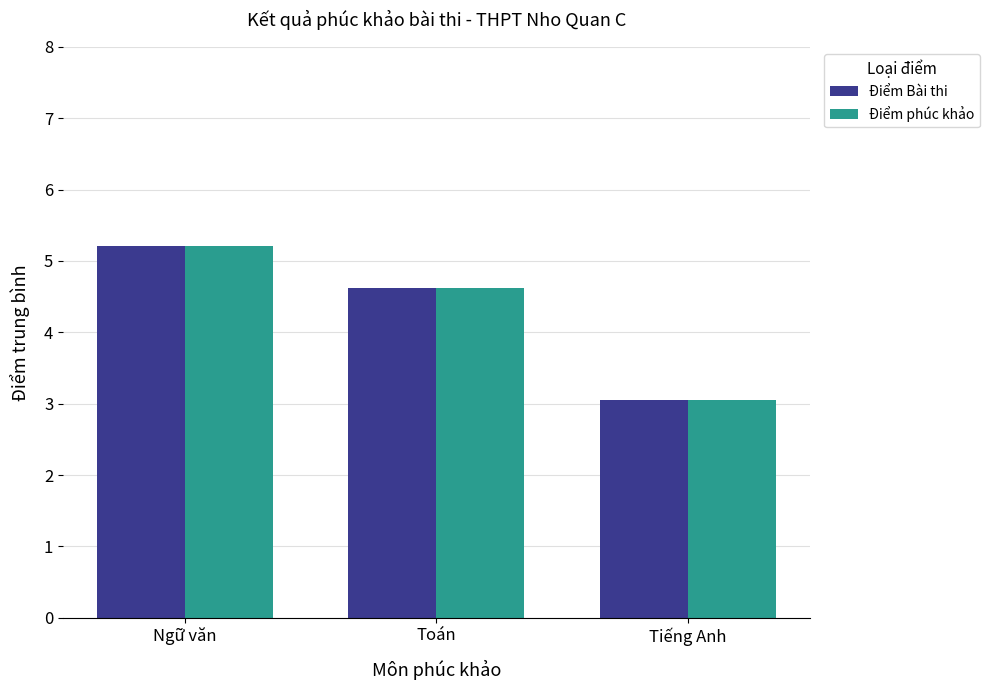

What is the average value of the Điểm phúc khảo series?

4.3